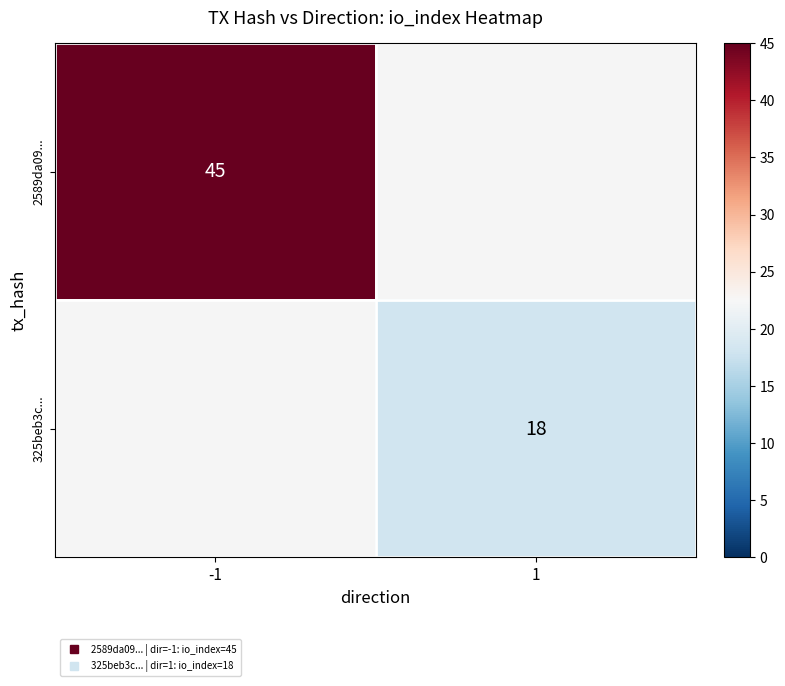

How many values in 325beb3c... are above zero?

1